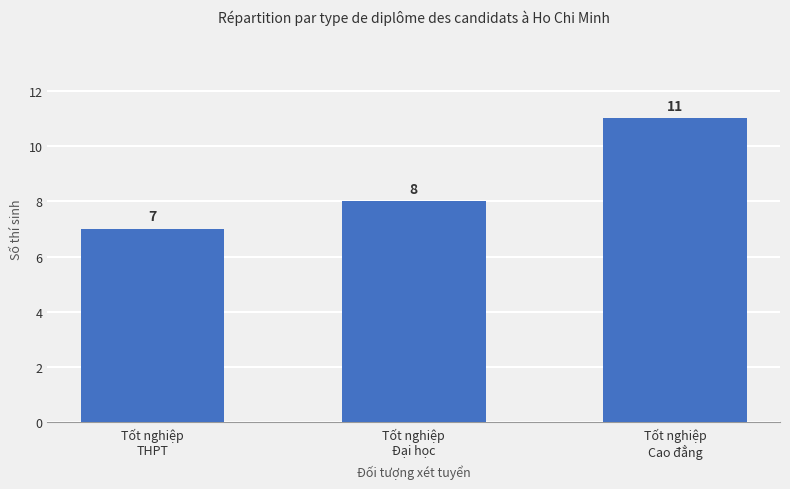

What is the maximum value shown in the chart?

11